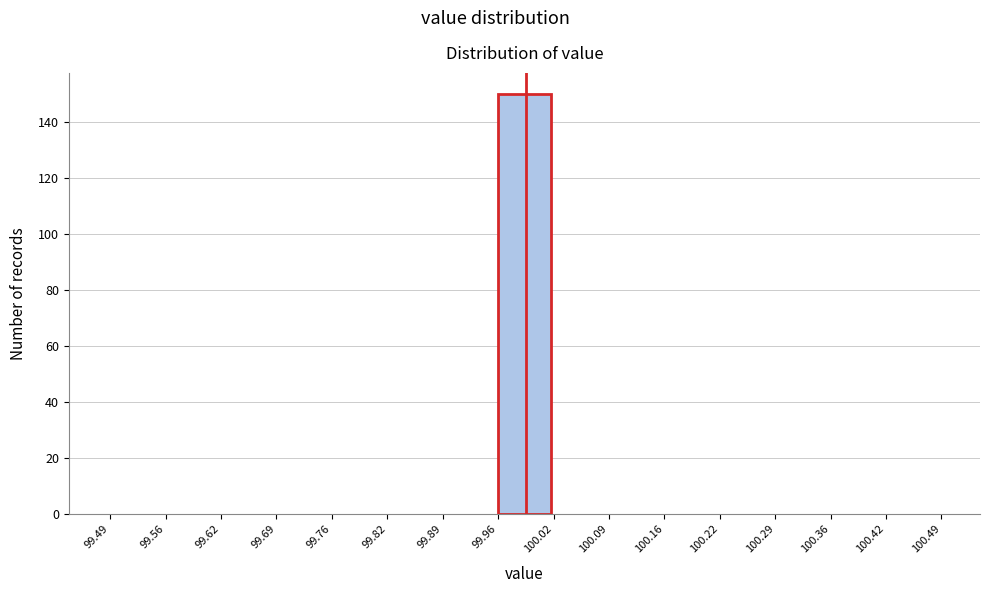

Reading left to right, transcribe this chart: for each bar, give the range it covers on the x-axis and its height. The values are not printed on the chart, so give them approximately, as read against the axis.

99.49 to 99.56: 0
99.56 to 99.62: 0
99.62 to 99.69: 0
99.69 to 99.76: 0
99.76 to 99.82: 0
99.82 to 99.89: 0
99.89 to 99.96: 0
99.96 to 100.02: 150
100.02 to 100.09: 0
100.09 to 100.16: 0
100.16 to 100.22: 0
100.22 to 100.29: 0
100.29 to 100.36: 0
100.36 to 100.42: 0
100.42 to 100.49: 0